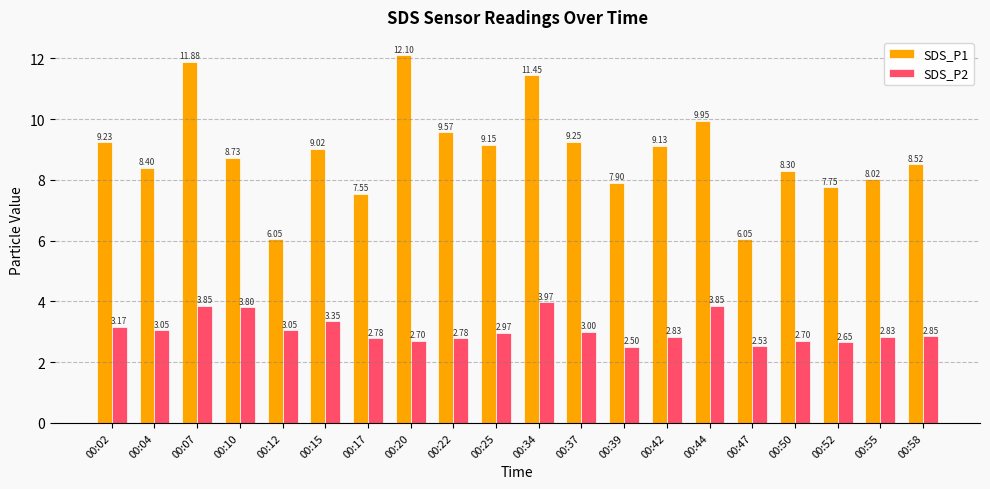

Which series has the widest spread of values?

SDS_P1